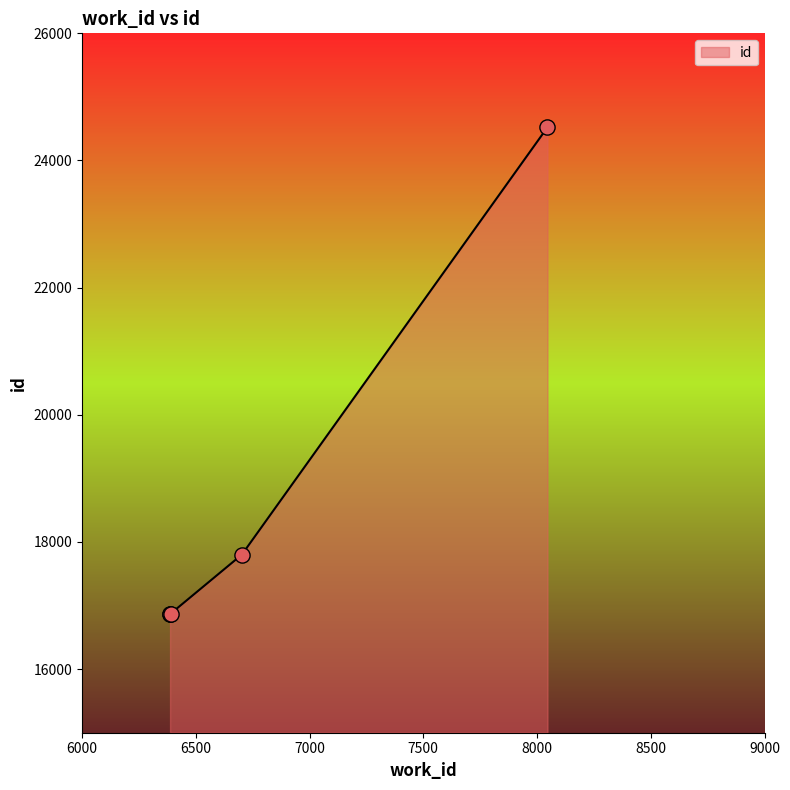

What is the smallest value displayed?

16866